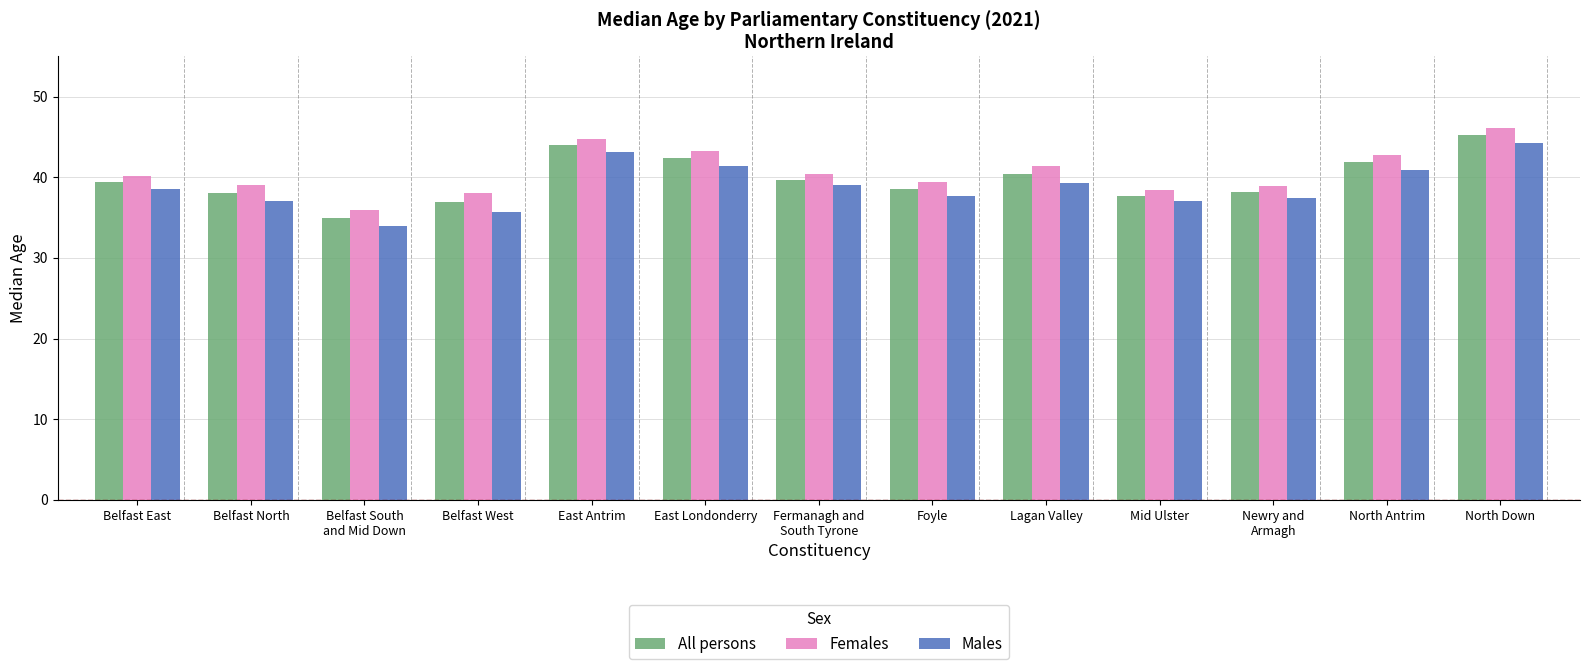

What are all the series names shown in the legend?

All persons, Females, Males